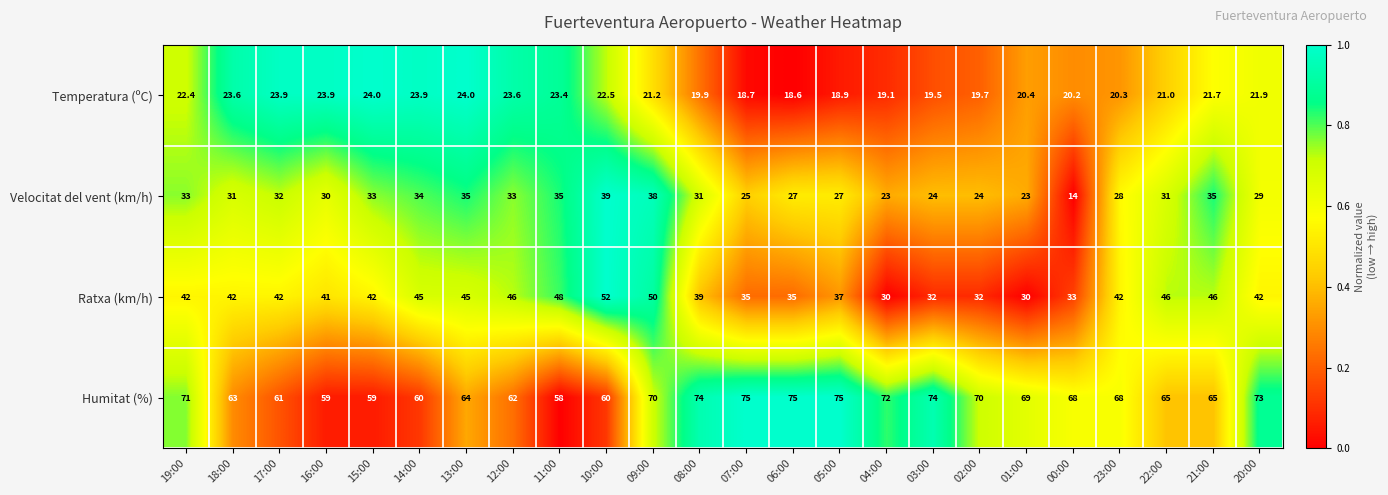

Is it true that Ratxa (km/h) equals 49.8 at 05:00?

False